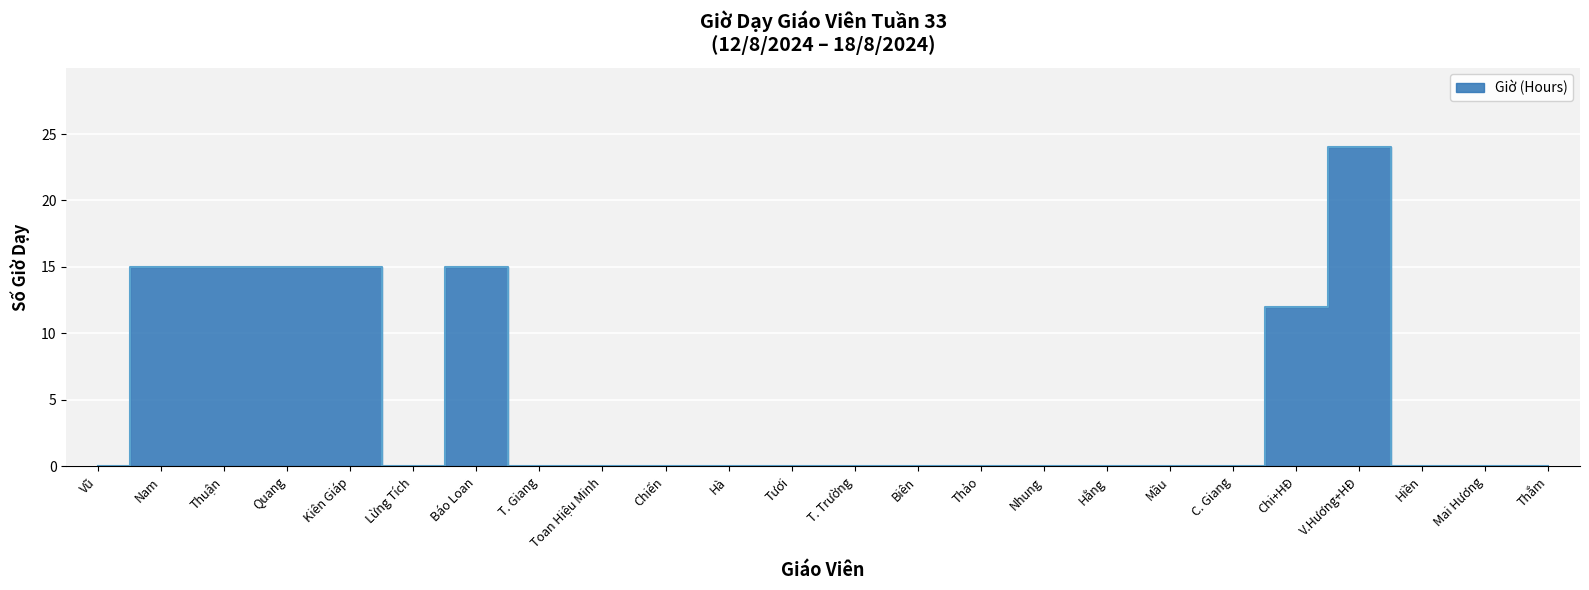

Rank the categories by value from lowest to highest.

Vũ, Lừng Tích, T. Giang, Toan Hiệu Minh, Chiến, Hà, Tươi, T. Trường, Biên, Thảo, Nhung, Hằng, Mầu, C. Giang, Hiền, Mai Hương, Thắm, Chi+HĐ, Nam, Thuận, Quang, Kiên Giáp, Báo Loan, V.Hương+HĐ